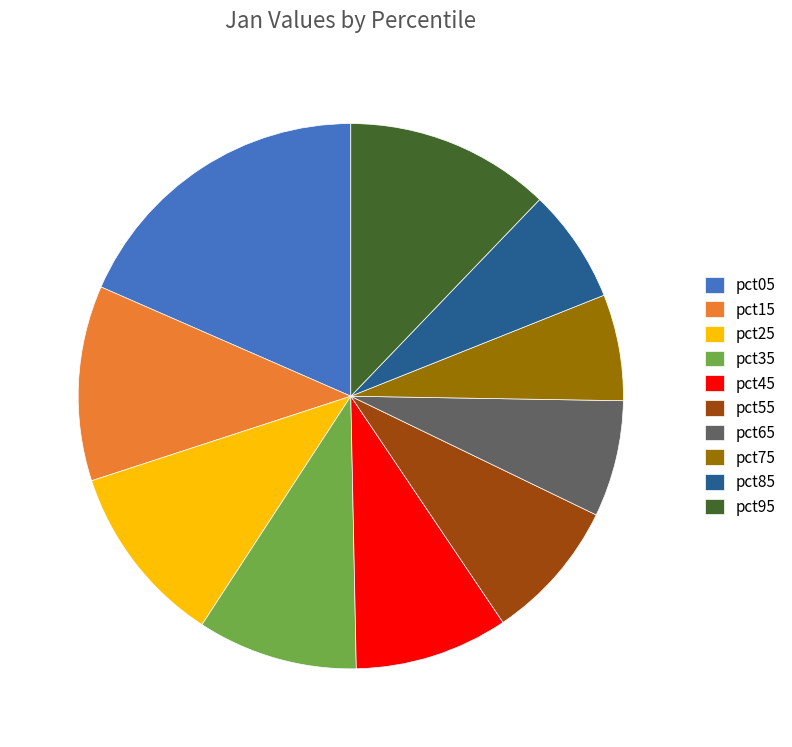

Is there any slice that represents more than half of the pie?

No